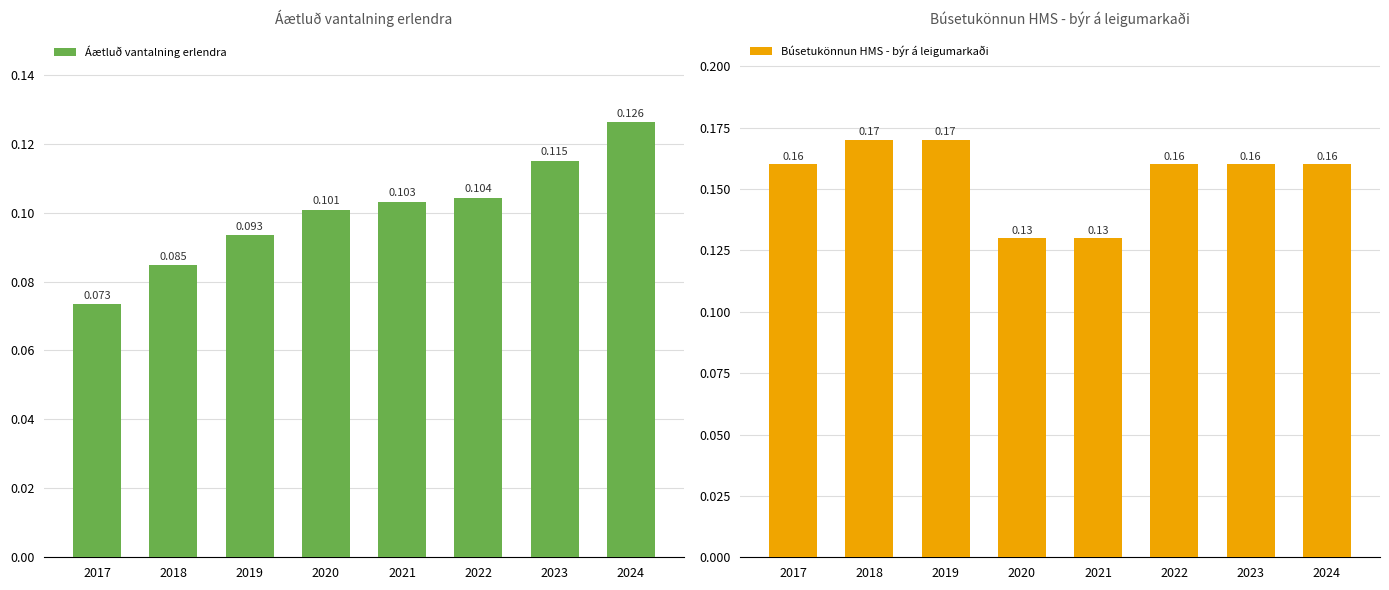

Which category has the highest value across all series?

2018